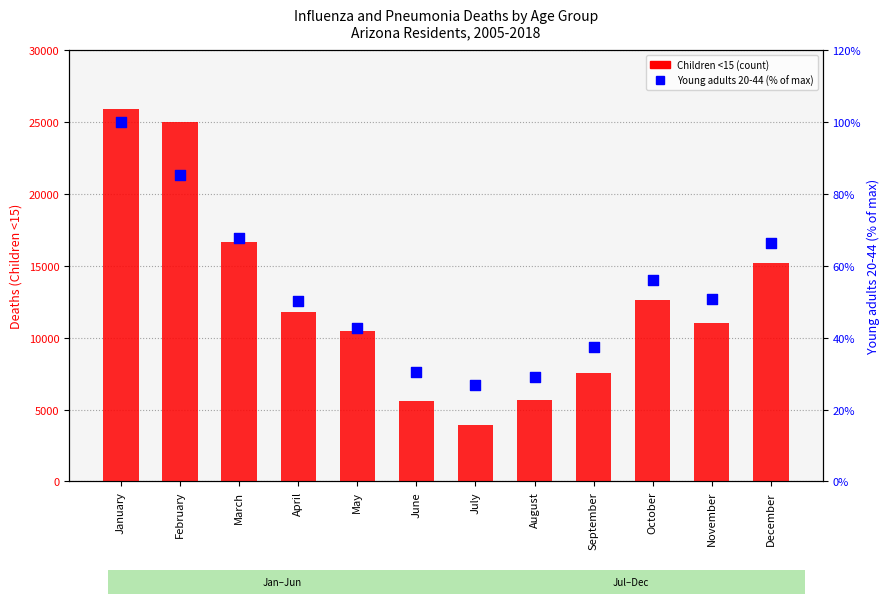

What are all the series names shown in the legend?

Children <15, Young adults 20-44 (% of max)